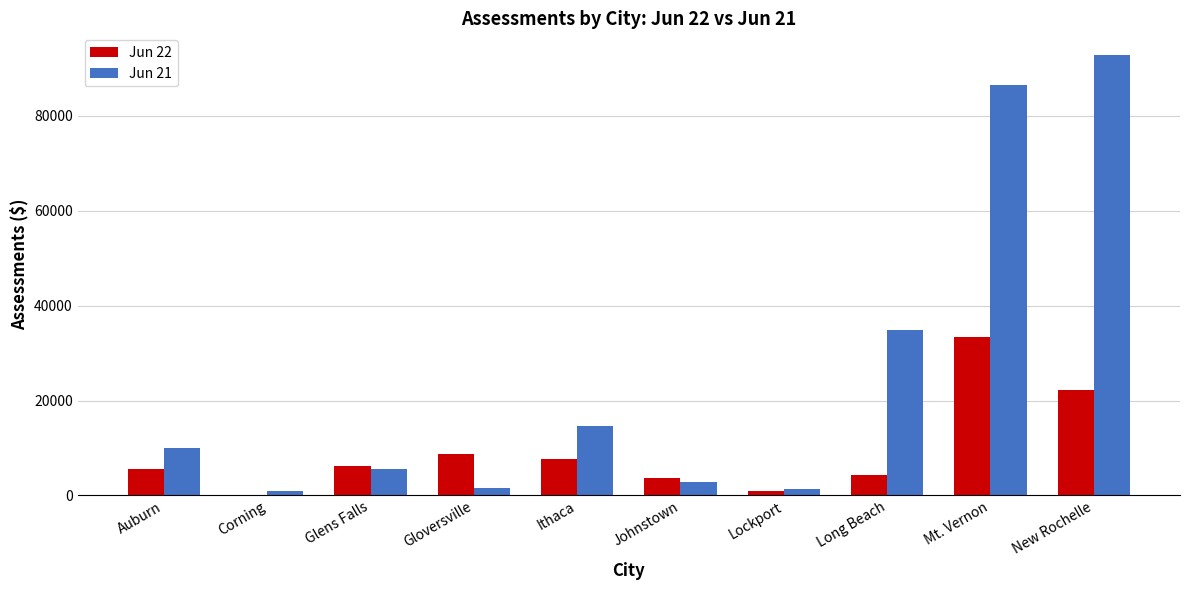

Where is Jun 22 nearest to the value 16643?

New Rochelle